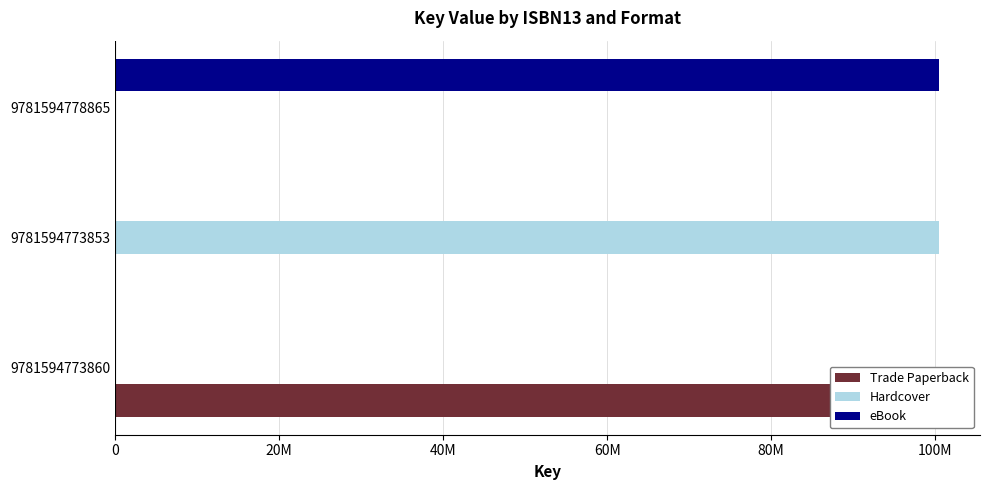

What is the difference between the maximum and minimum values in the Hardcover series?

100441776